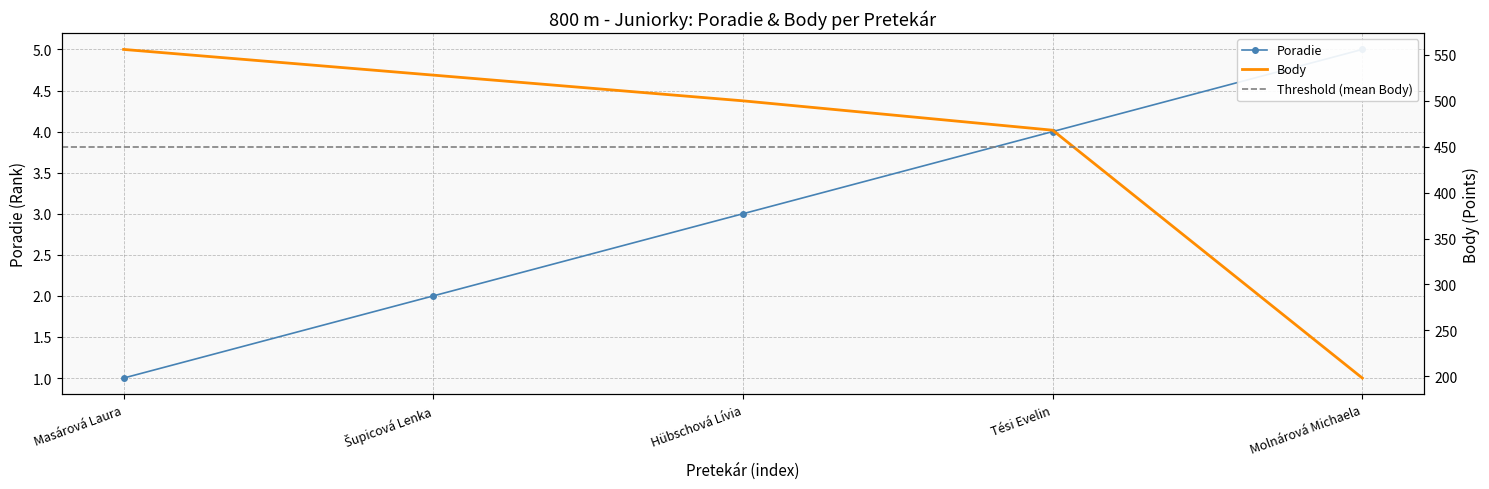

How many values in the Poradie series exceed 3?

2